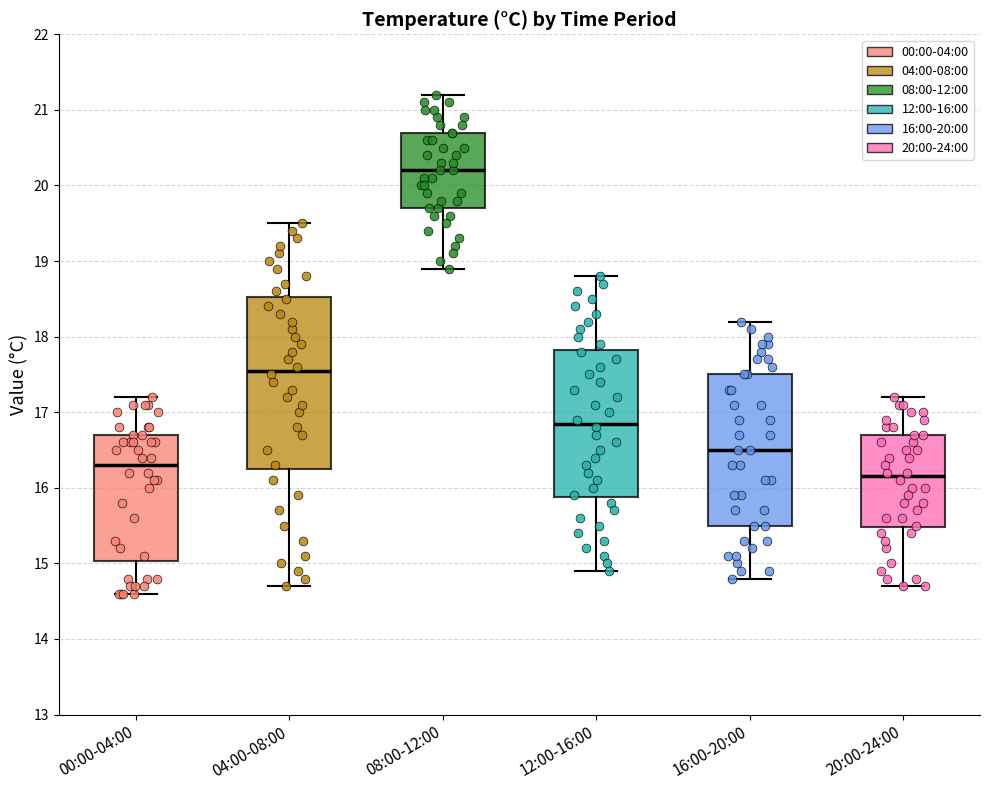

Which box has the highest median line?

08:00-12:00